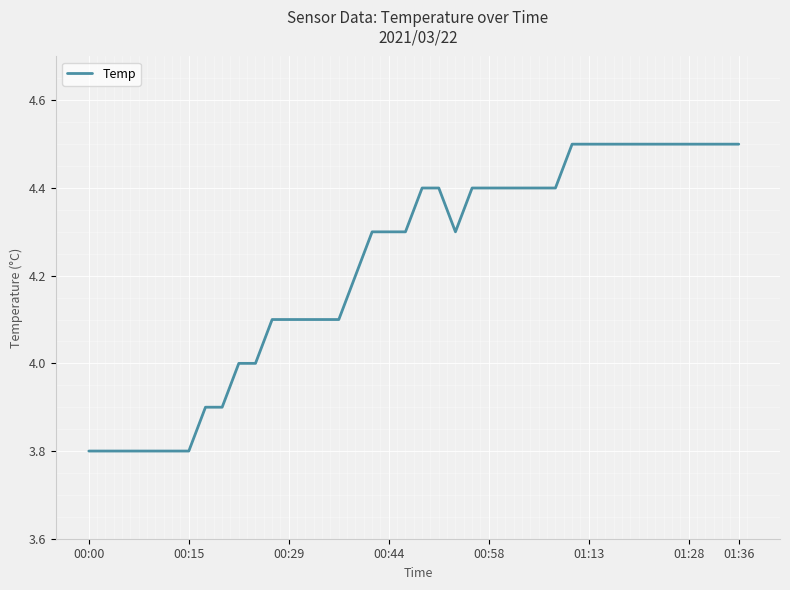

What is the maximum value shown in the chart?

4.5